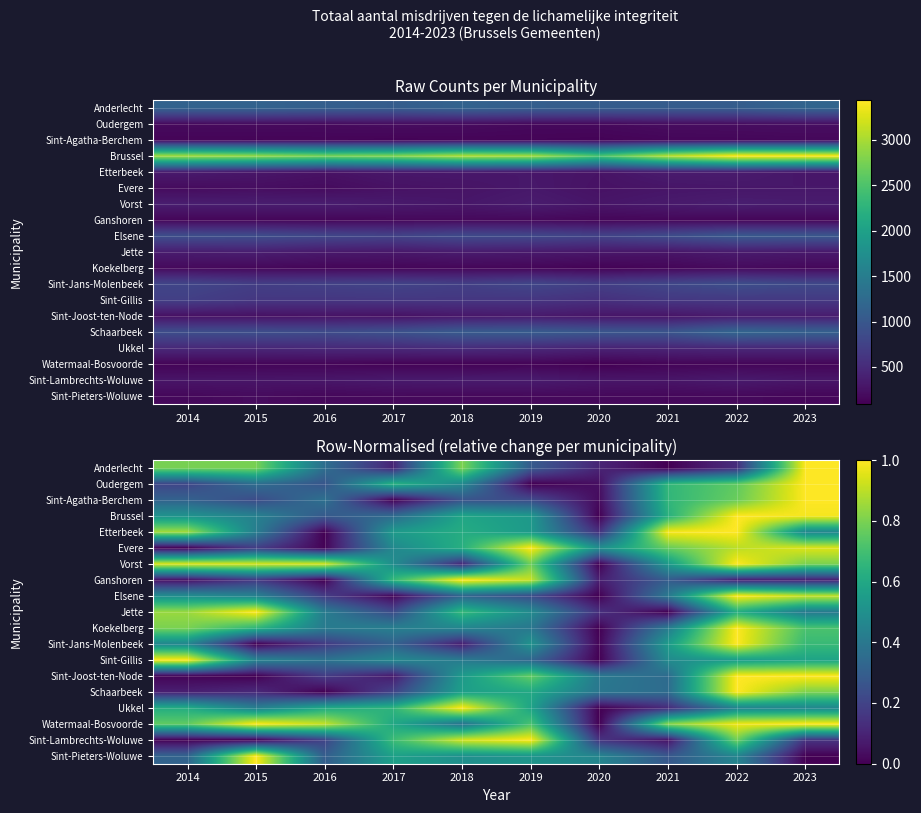

Is it true that Sint-Joost-ten-Node equals 0.0 at 2014?

True